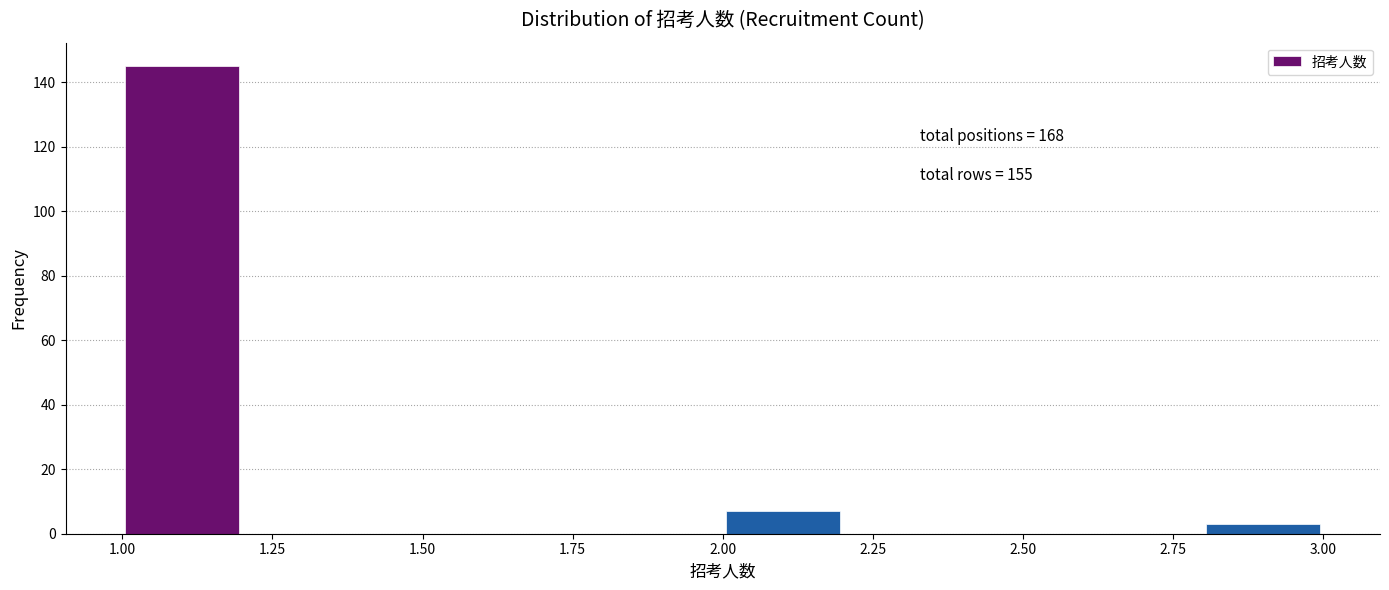

Over which range of the x-axis is the bar tallest?

1.0 to 1.2